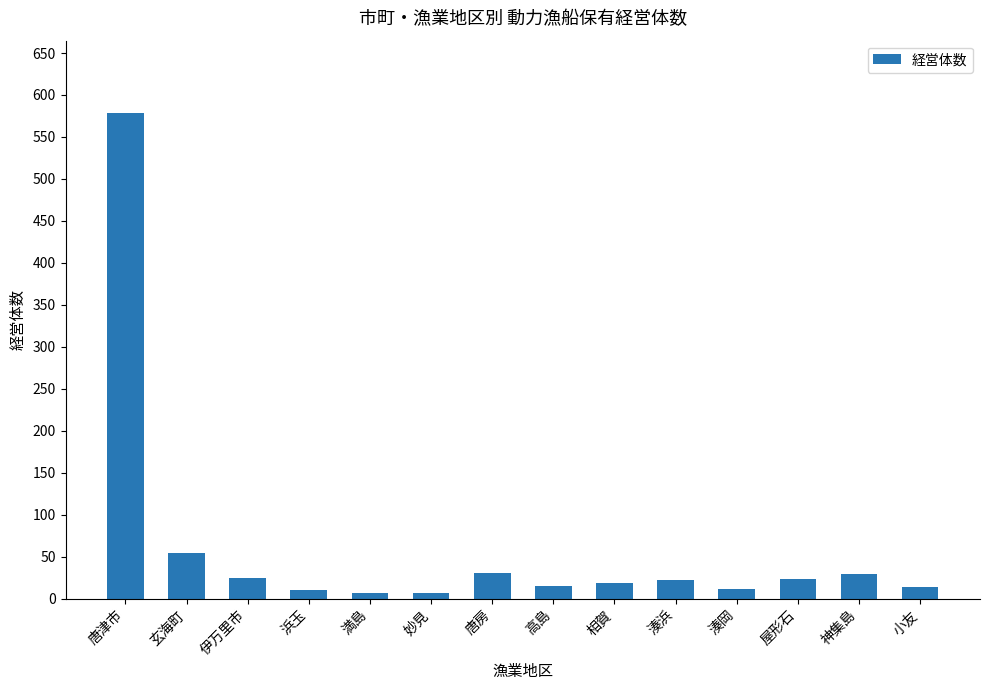

The value at 唐房 is 30. True or false?

True